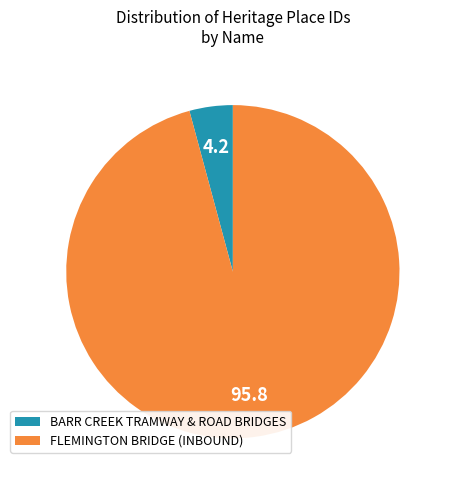

Which slice is the smallest?

BARR CREEK TRAMWAY & ROAD BRIDGES